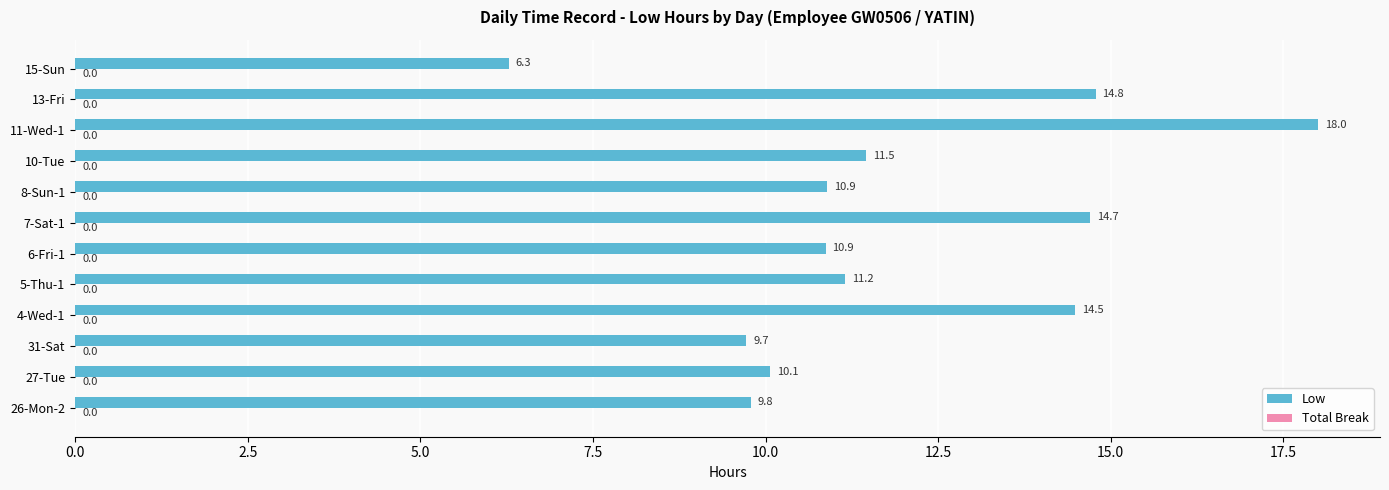

Reading top to bottom, list all the values displayed in this chart.

15-Sun=6.3	13-Fri=14.8	11-Wed-1=18.0	10-Tue=11.5	8-Sun-1=10.9	7-Sat-1=14.7	6-Fri-1=10.9	5-Thu-1=11.2	4-Wed-1=14.5	31-Sat=9.7	27-Tue=10.1	26-Mon-2=9.8